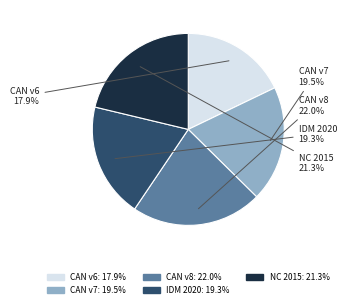

Is there a majority slice in this chart?

No